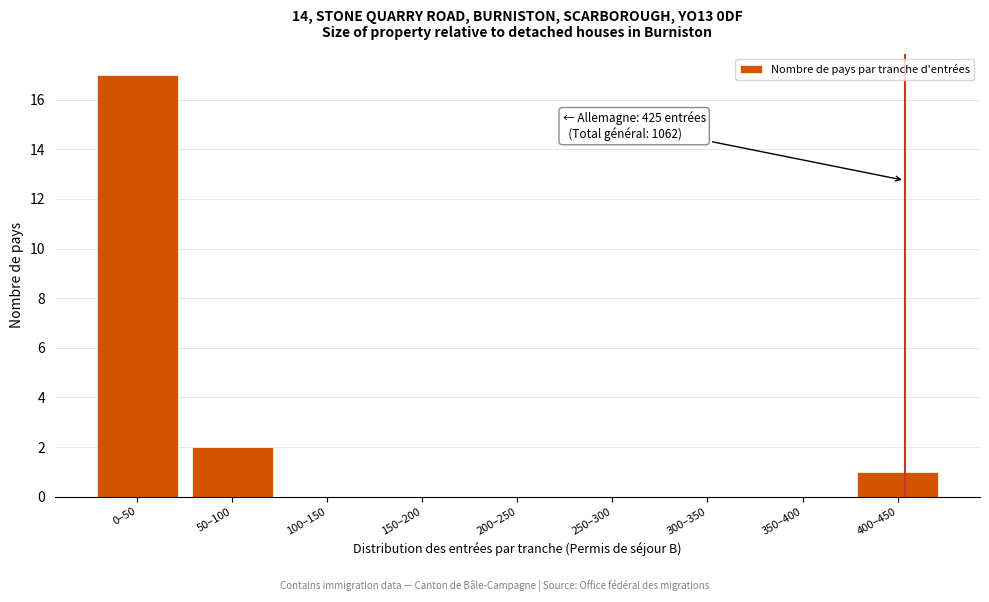

Reading left to right, what are all the values shown in this chart?

0–50=17	50–100=2	100–150=0	150–200=0	200–250=0	250–300=0	300–350=0	350–400=0	400–450=1